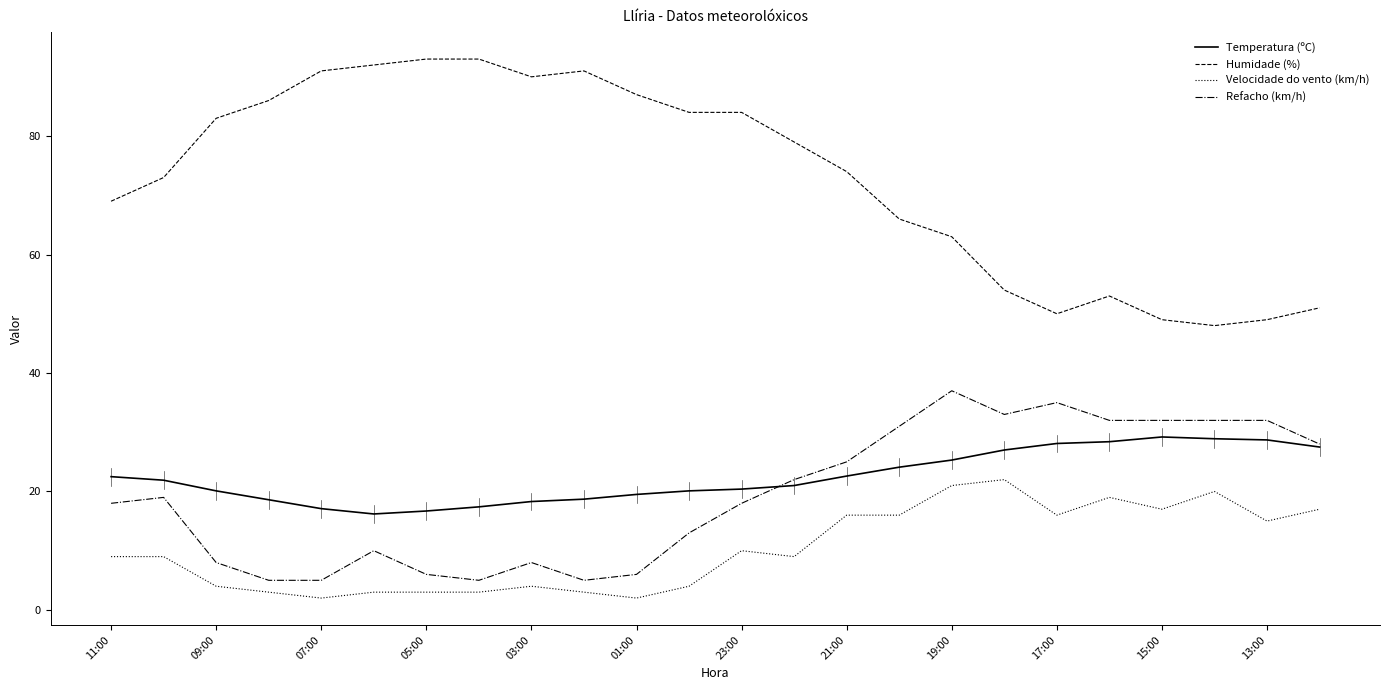

Which series has the widest spread of values?

Humidade (%)